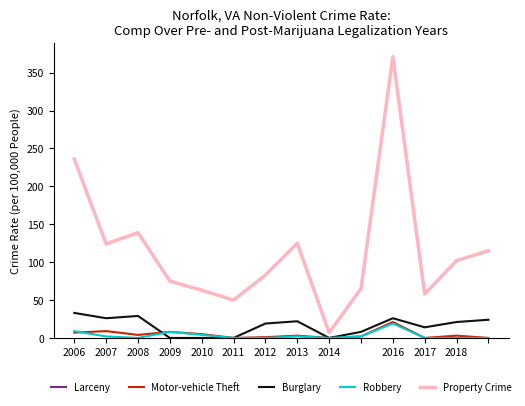

Does the chart display data point markers on the line(s)?

No